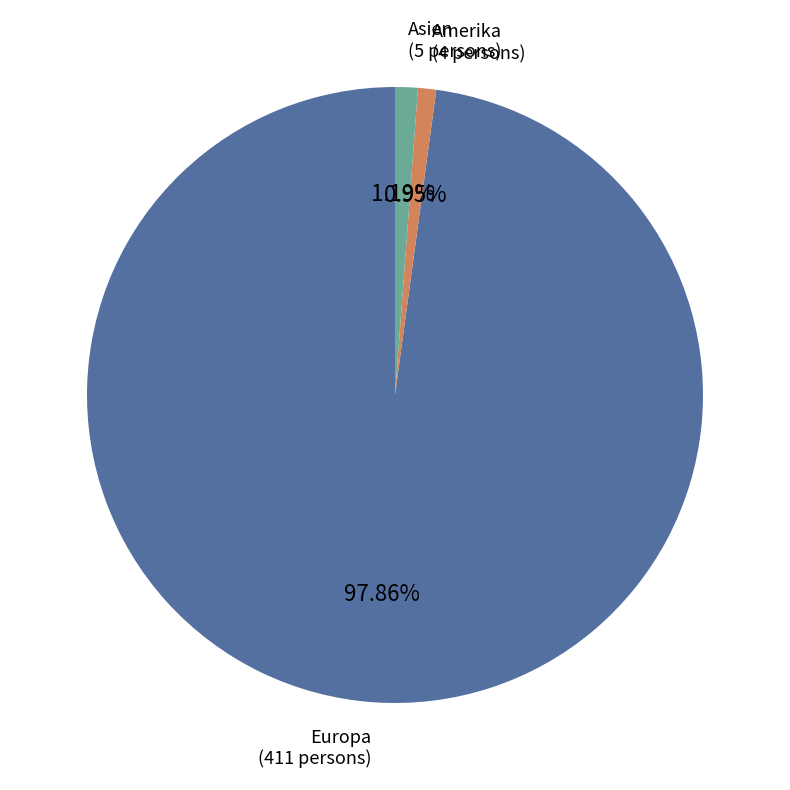

Is the sum of Asien and Amerika greater than half?

No